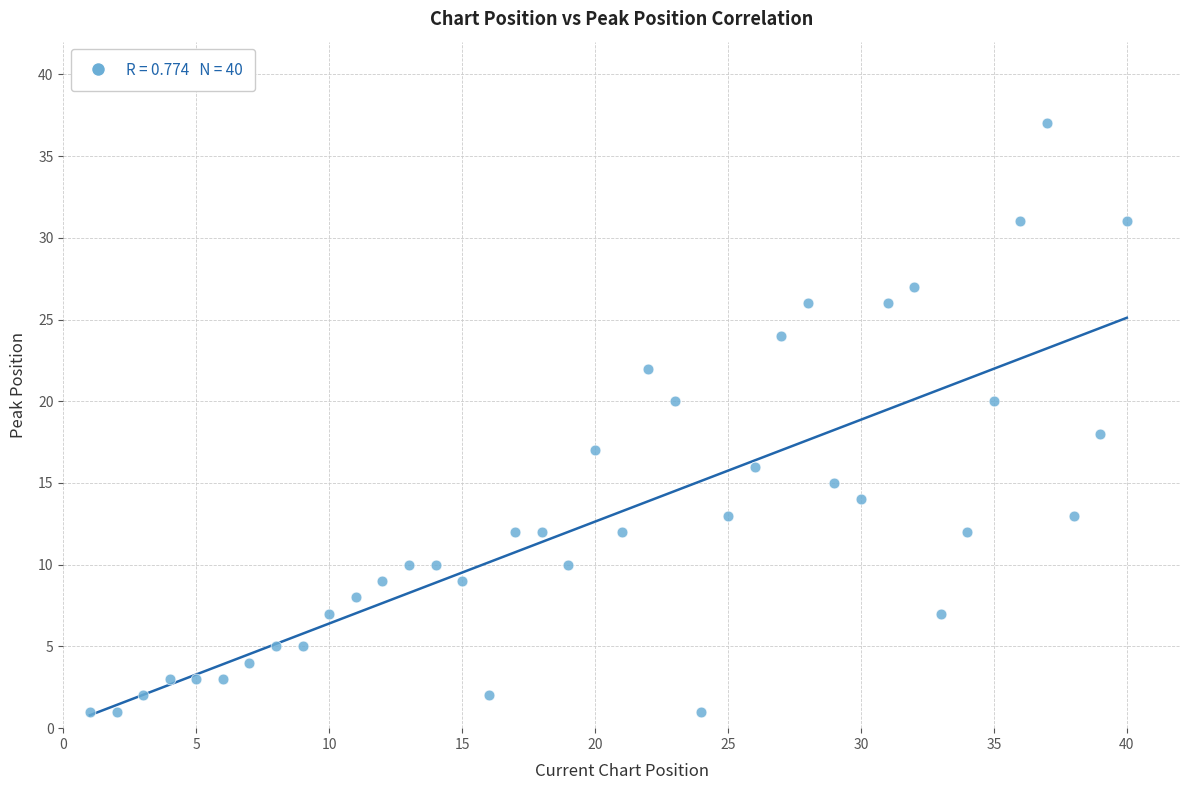

What is the range of Y values (max minus min)?

36